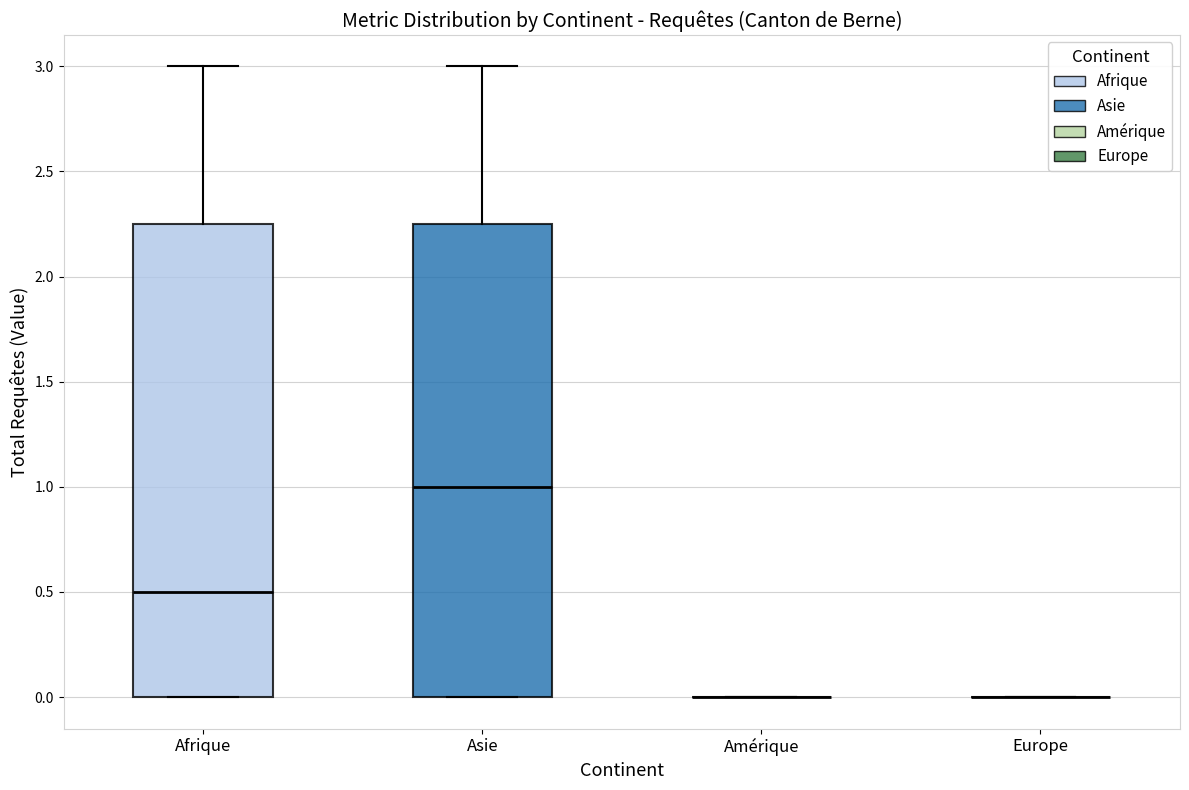

Where does the upper whisker of the box for Afrique end on the y-axis? The values are not printed on the chart, so give them approximately, as read against the axis.

3.00